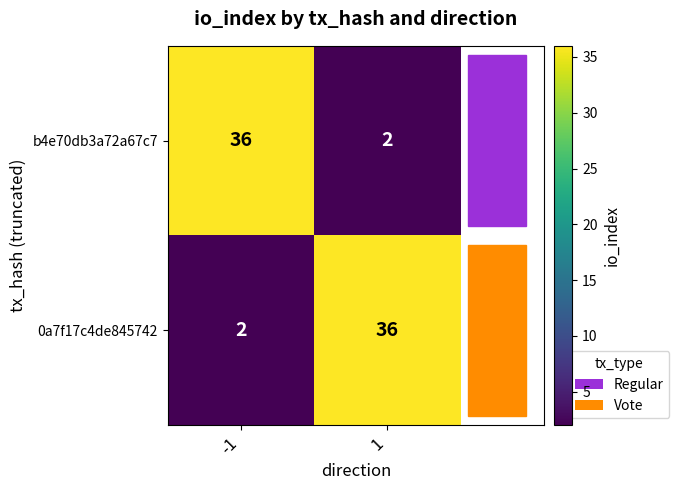

What is the difference between the highest and lowest values at -1?

34